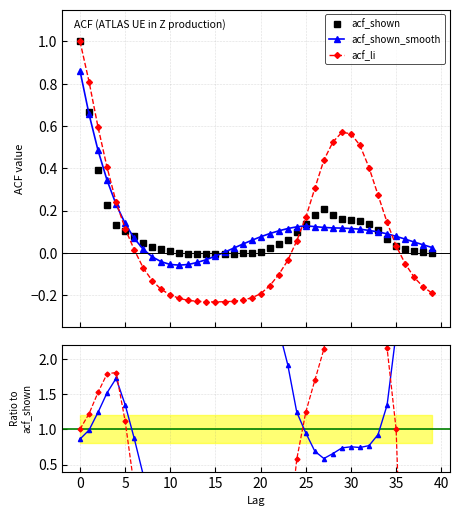

What is the label of the 20th point from the left?

19